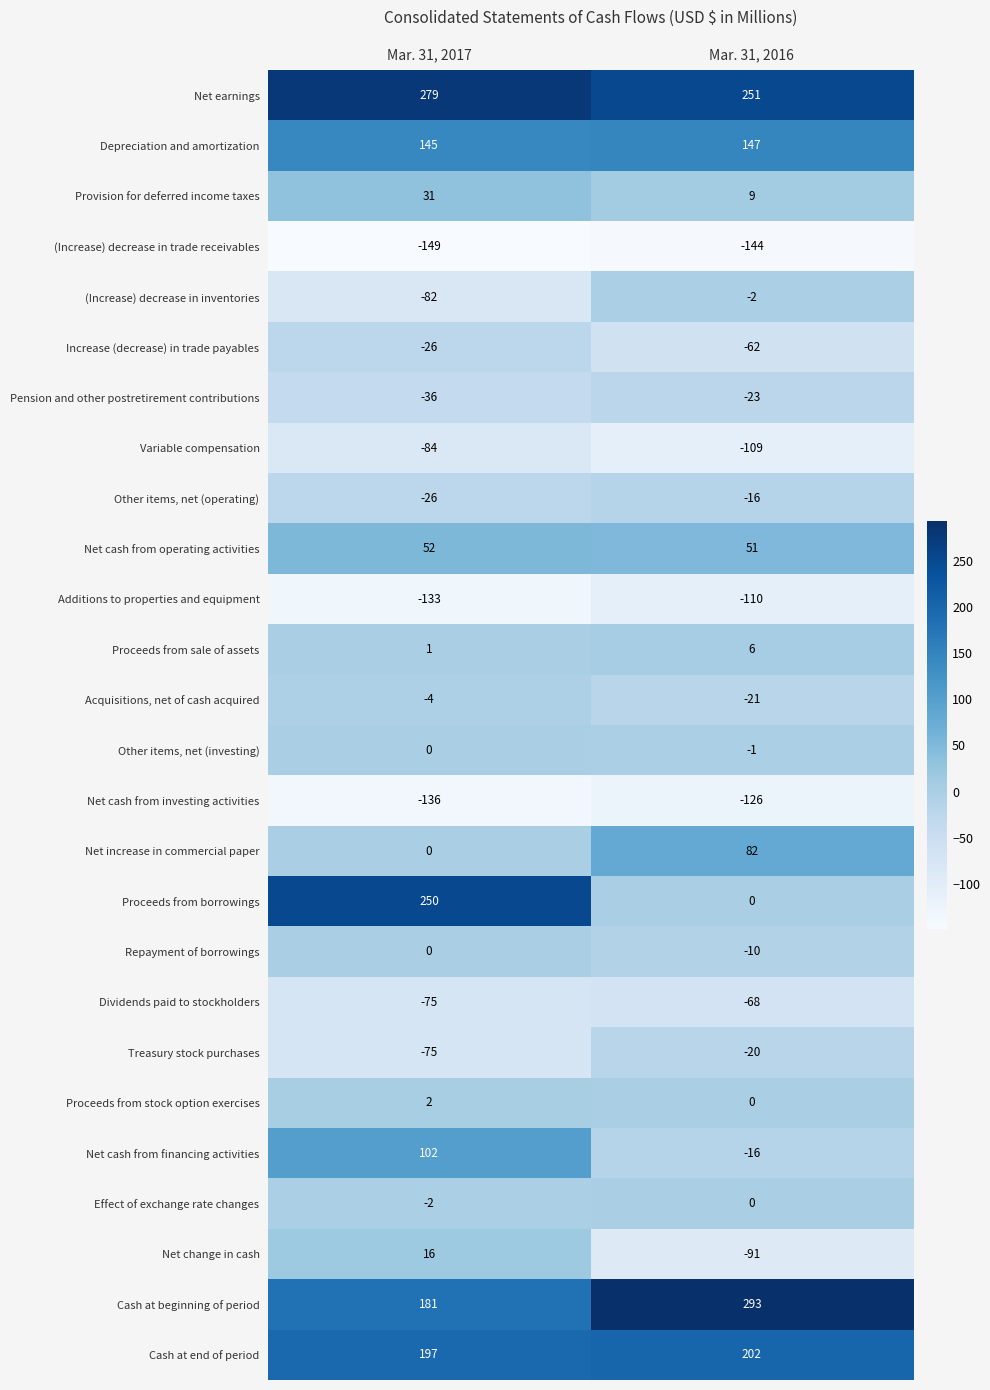

At how many categories does at least one series exceed 209?

2